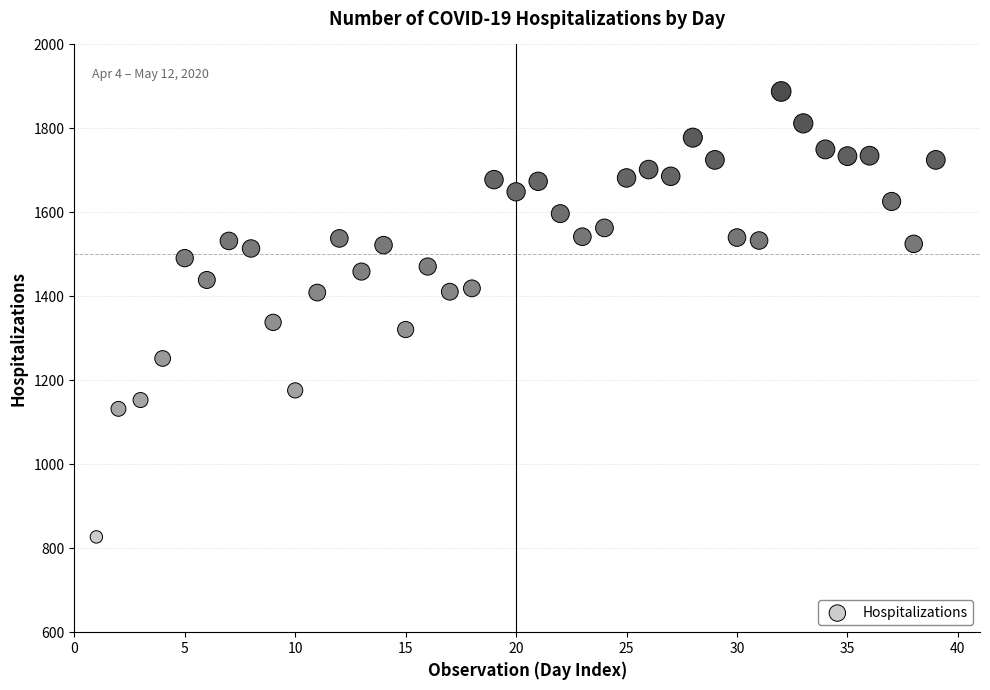

What is the range of X values (max minus min)?

38